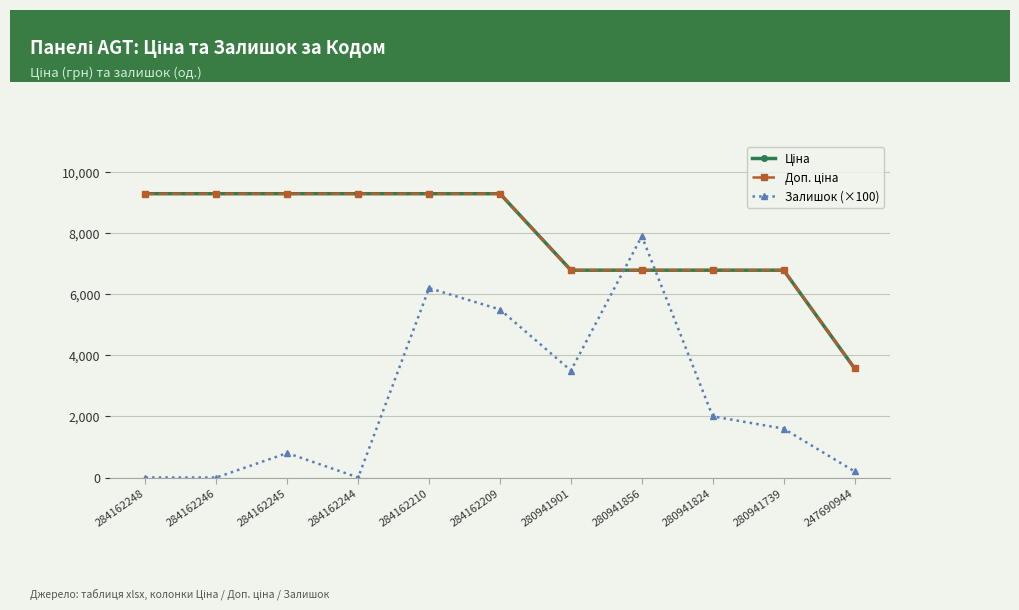

Is this an area chart (filled region under the line)?

No